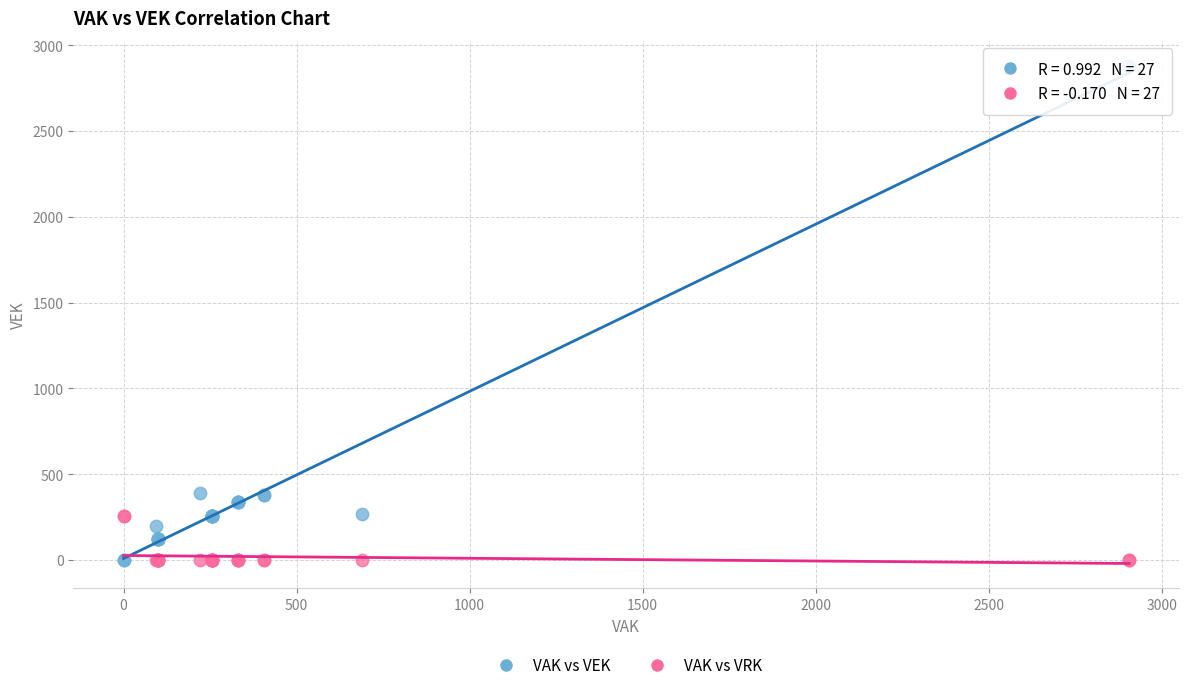

What are all the series names shown in the legend?

VAK vs VEK, VAK vs VRK